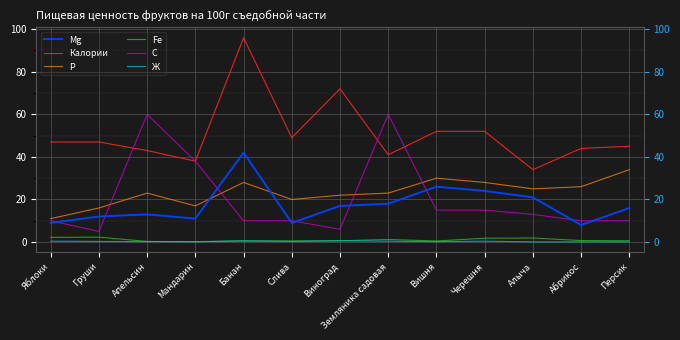

True or false: Калории and Mg intersect in this chart.

False